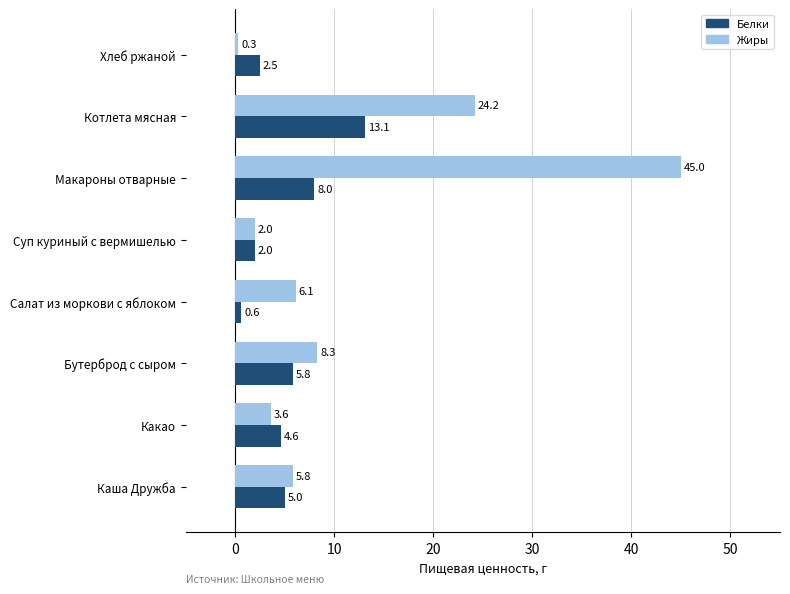

The value of Жиры at Макароны отварные is 45.0. True or false?

True